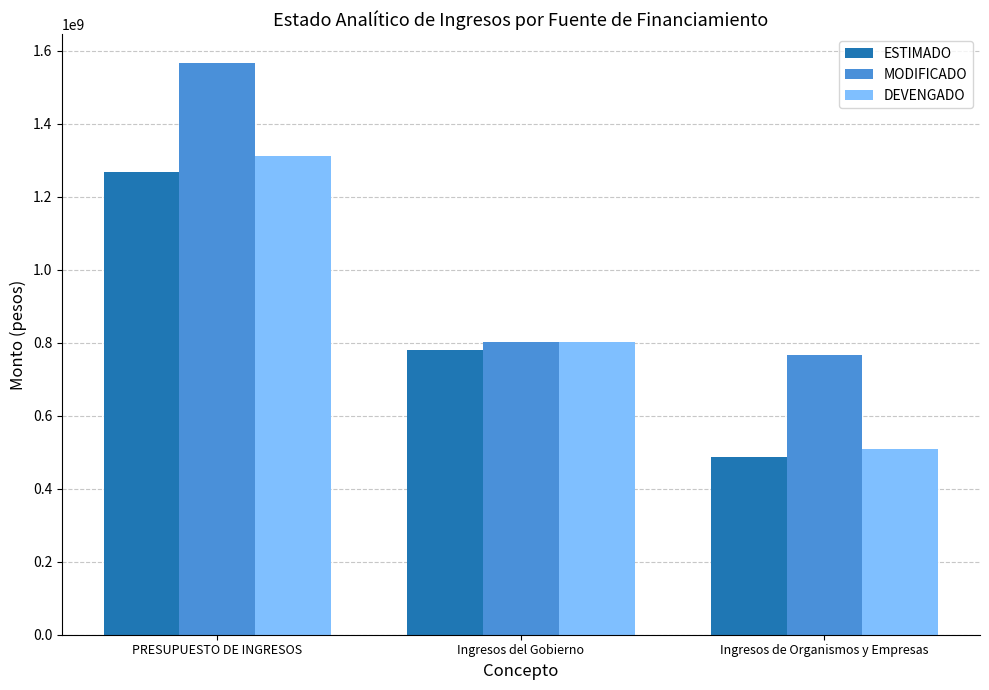

How many values in the ESTIMADO series are below 780140580?

1